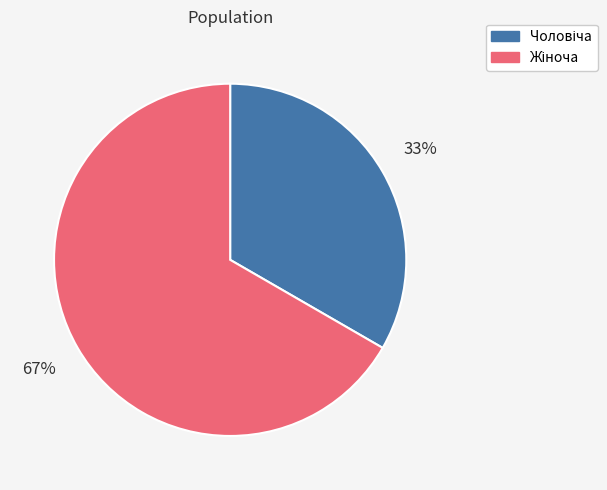

Is there any slice that represents more than half of the pie?

Yes